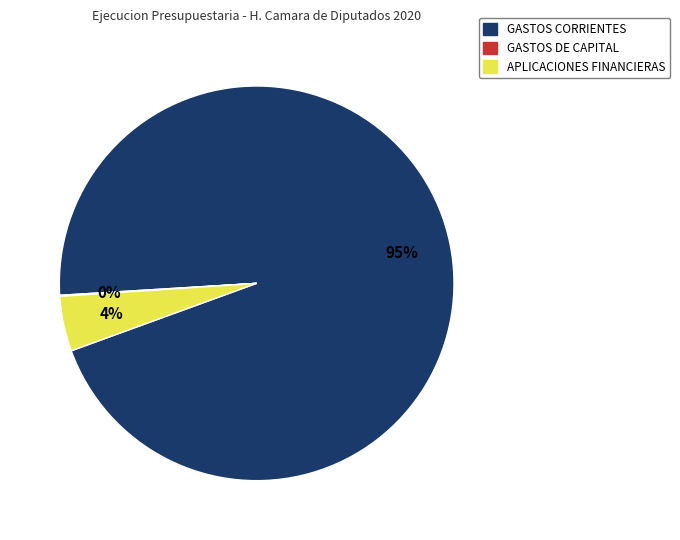

The APLICACIONES FINANCIERAS slice represents 4% of the pie. True or false?

True